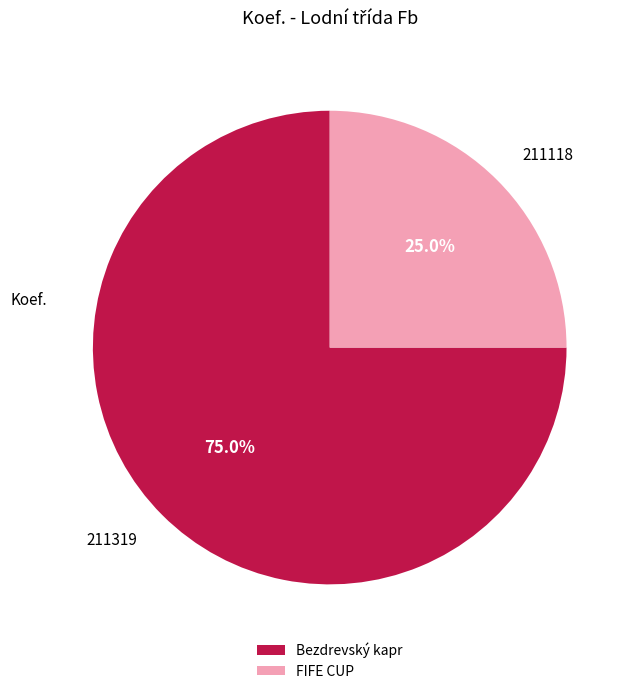

Is there any slice that represents more than half of the pie?

Yes